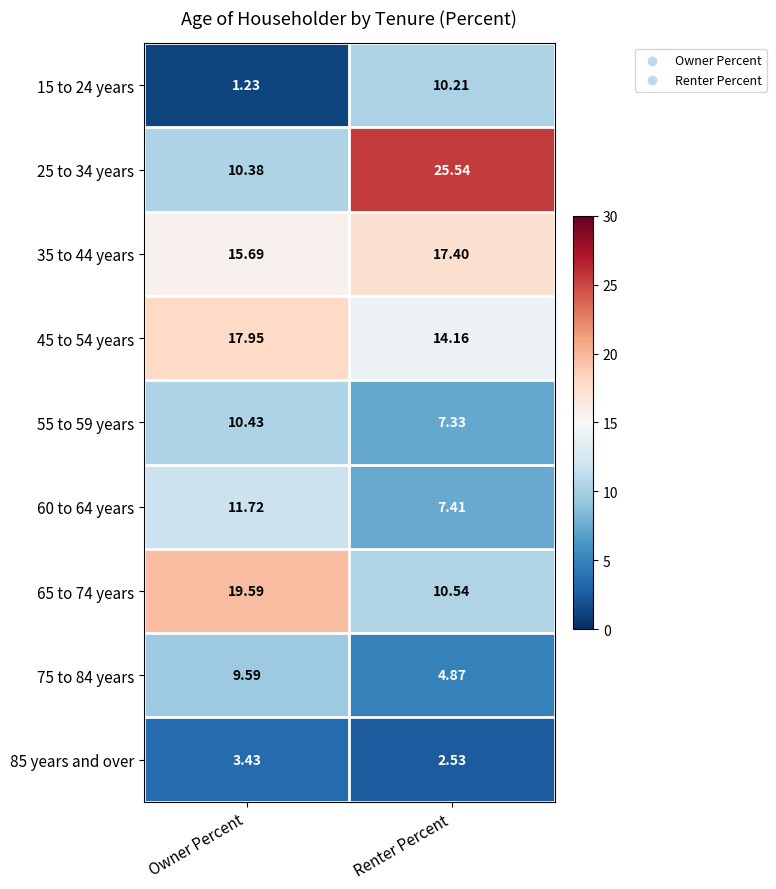

Rank the categories by 55 to 59 years value from lowest to highest.

Renter Percent, Owner Percent